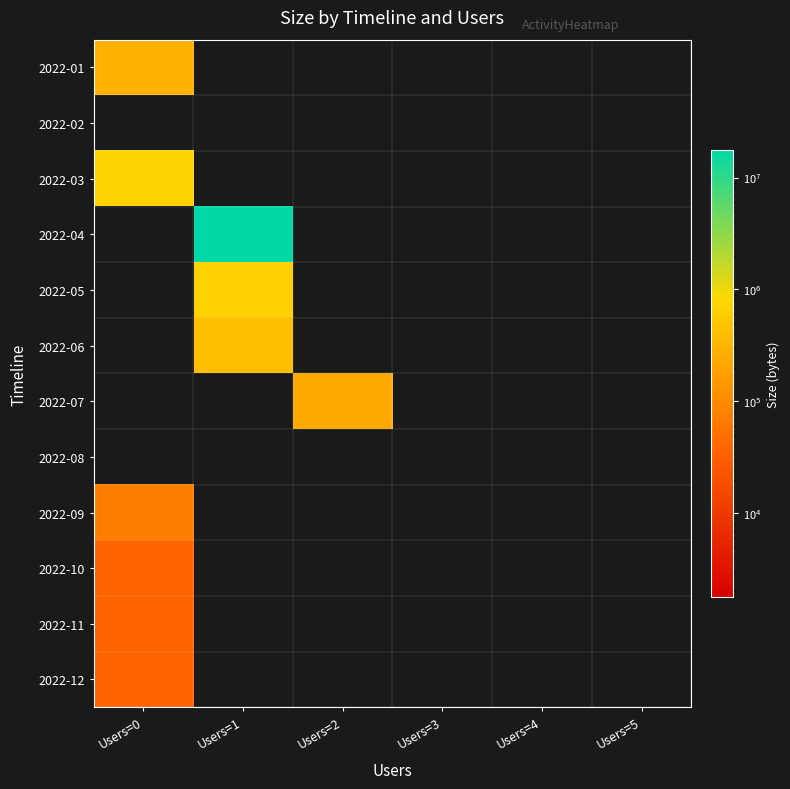

At which category is the sum across all series the highest?

Users=1